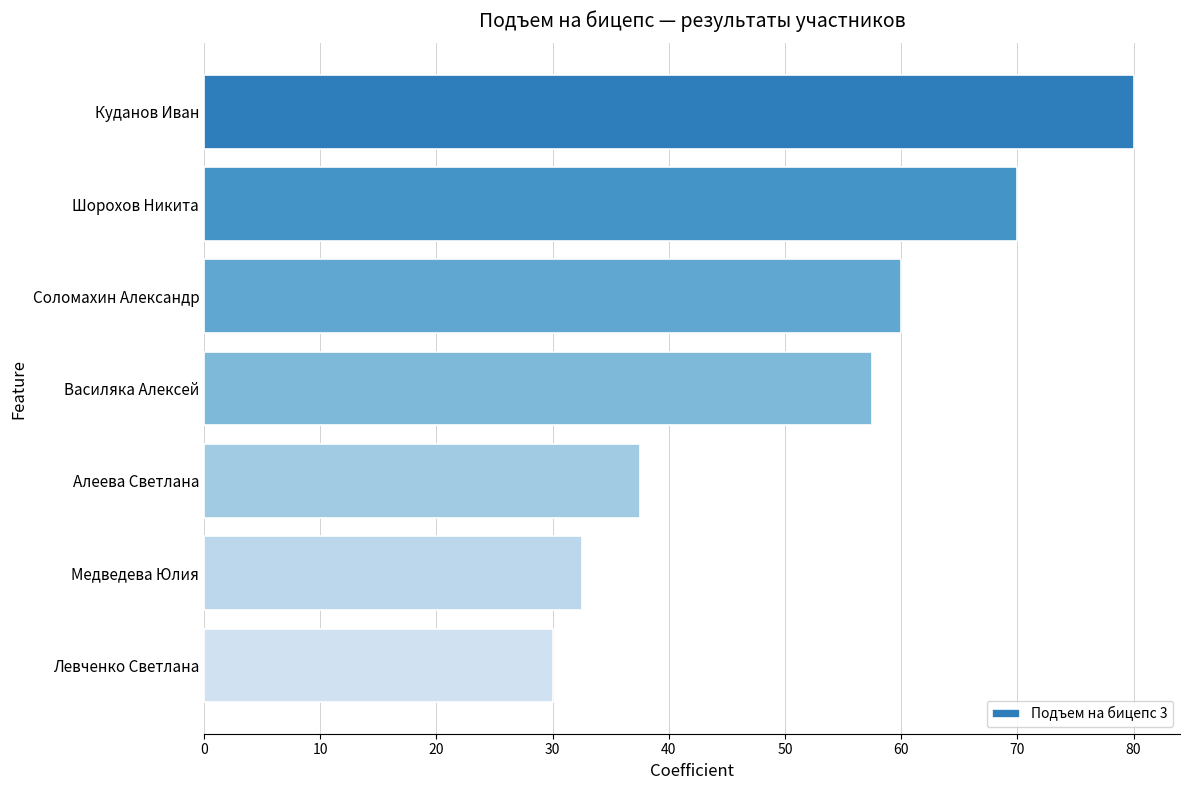

The value at Куданов Иван is 80.0. True or false?

True